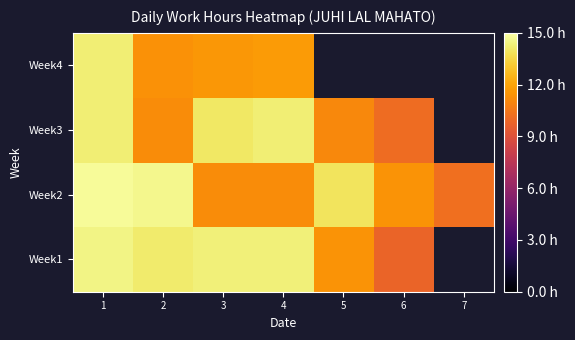

Which category has the lowest value in the Week2 series?

7